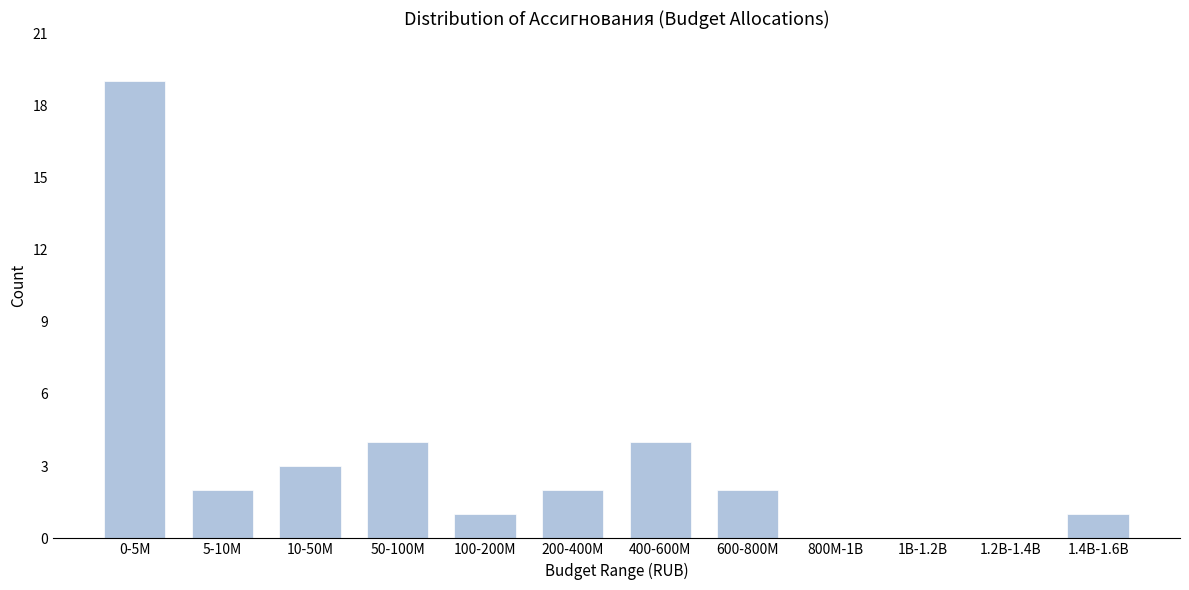

Reading left to right, extract all data points from this chart.

0-5M=19	5-10M=2	10-50M=3	50-100M=4	100-200M=1	200-400M=2	400-600M=4	600-800M=2	800M-1B=0	1B-1.2B=0	1.2B-1.4B=0	1.4B-1.6B=1